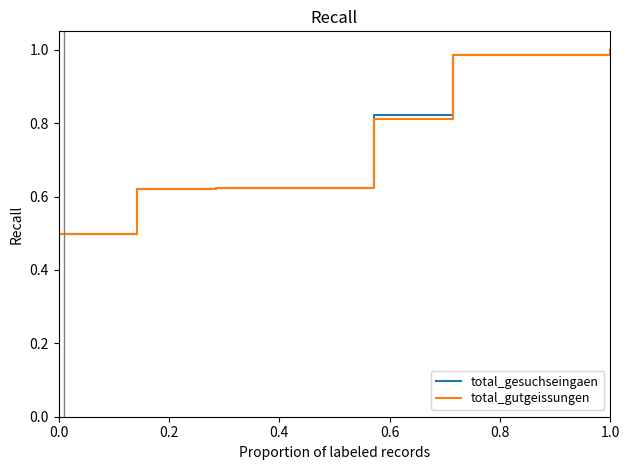

What is the lowest value of the total_gesuchseingaen series?

0.5